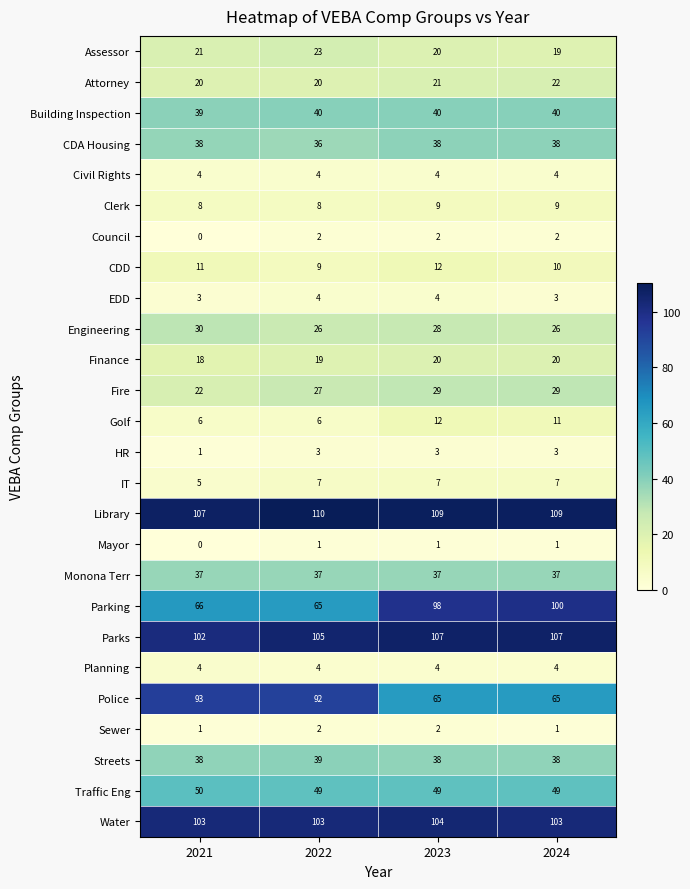

What is the spread (max minus min) of values at 2024?

108